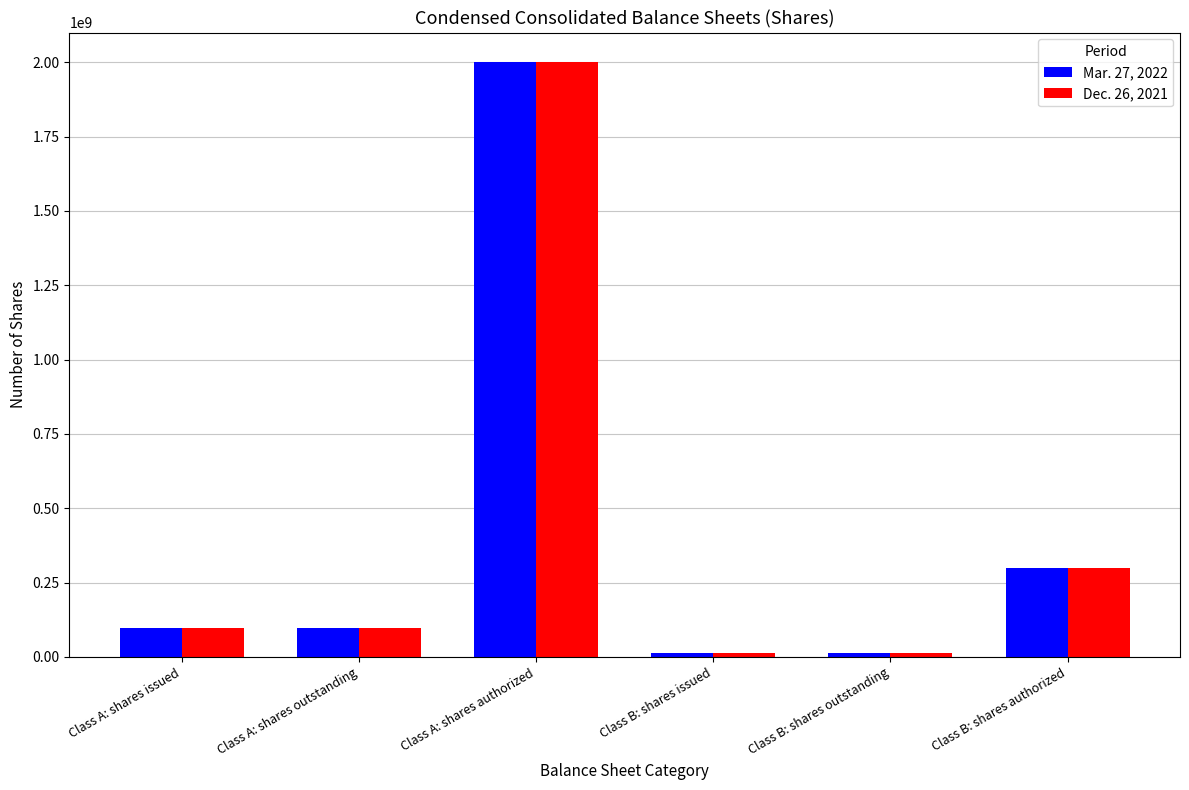

Reading right to left, transcribe all the data shown in this chart.

Mar. 27, 2022: Class B: shares authorized=300000000	Class B: shares outstanding=13477303	Class B: shares issued=13477303	Class A: shares authorized=2000000000	Class A: shares outstanding=96034052	Class A: shares issued=96034052
Dec. 26, 2021: Class B: shares authorized=300000000	Class B: shares outstanding=13477303	Class B: shares issued=13477303	Class A: shares authorized=2000000000	Class A: shares outstanding=95868394	Class A: shares issued=95868394